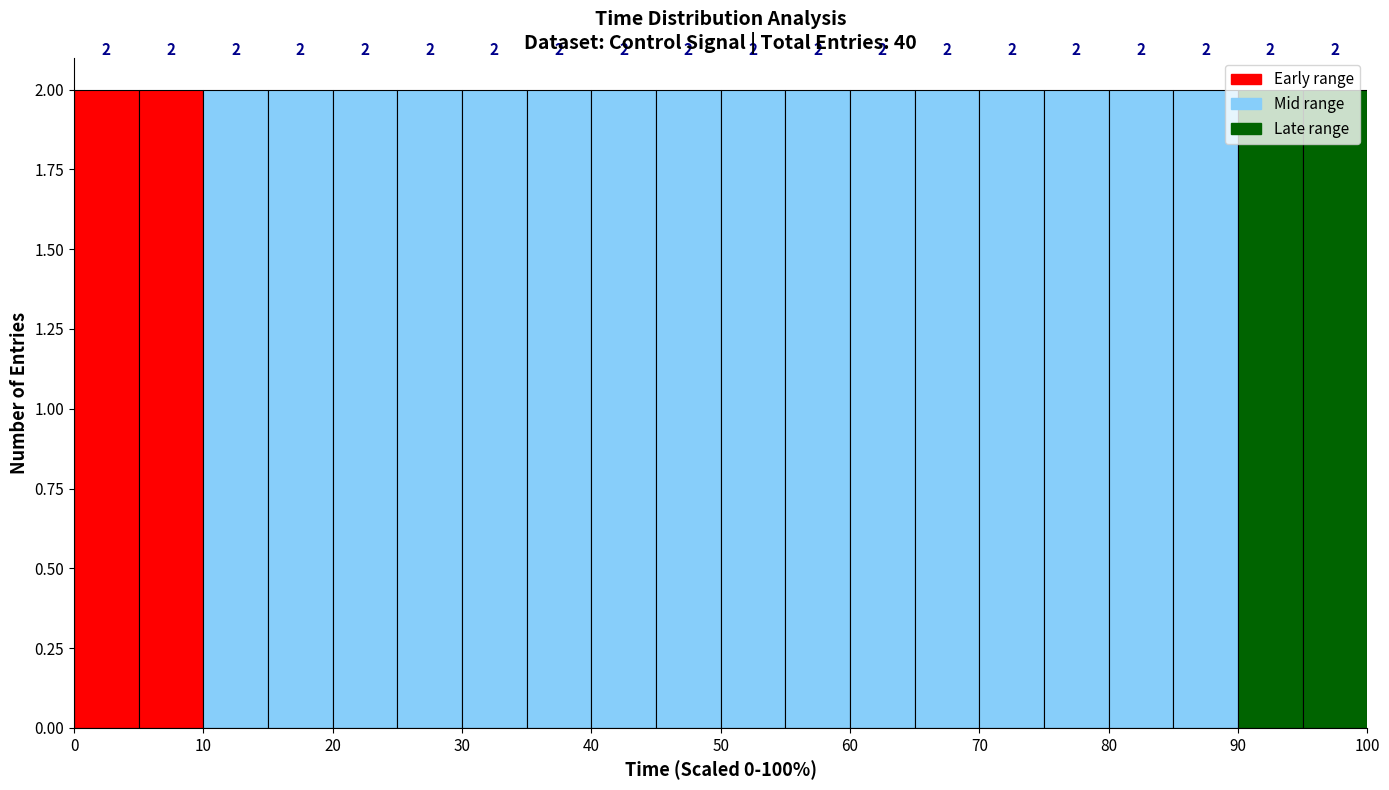

Reading left to right, list every bar in this chart as the range it spans on the x-axis followed by its height.

0 to 5: 2
5 to 10: 2
10 to 15: 2
15 to 20: 2
20 to 25: 2
25 to 30: 2
30 to 35: 2
35 to 40: 2
40 to 45: 2
45 to 50: 2
50 to 55: 2
55 to 60: 2
60 to 65: 2
65 to 70: 2
70 to 75: 2
75 to 80: 2
80 to 85: 2
85 to 90: 2
90 to 95: 2
95 to 100: 2